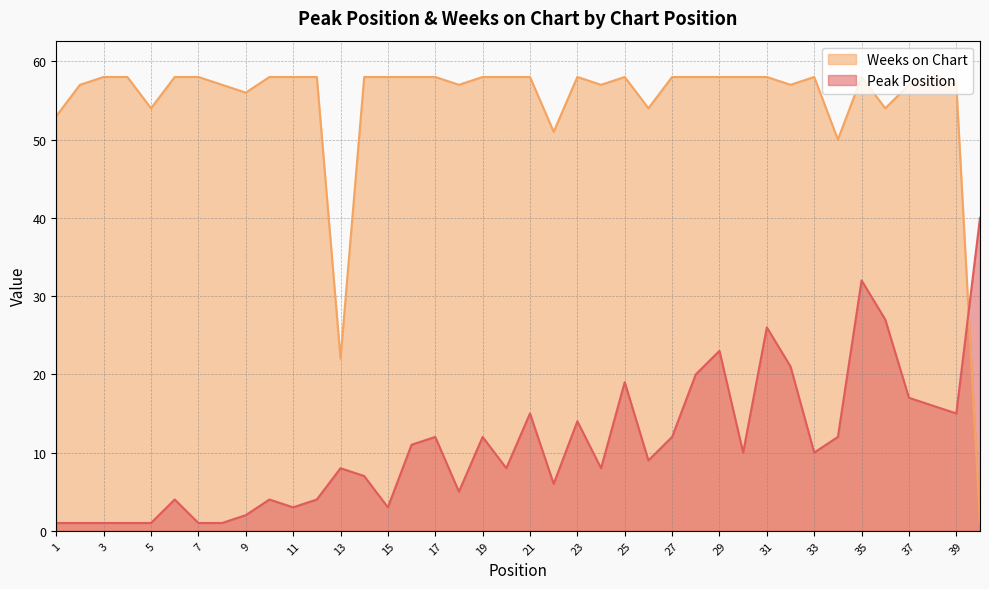

How many series are shown in this chart?

2